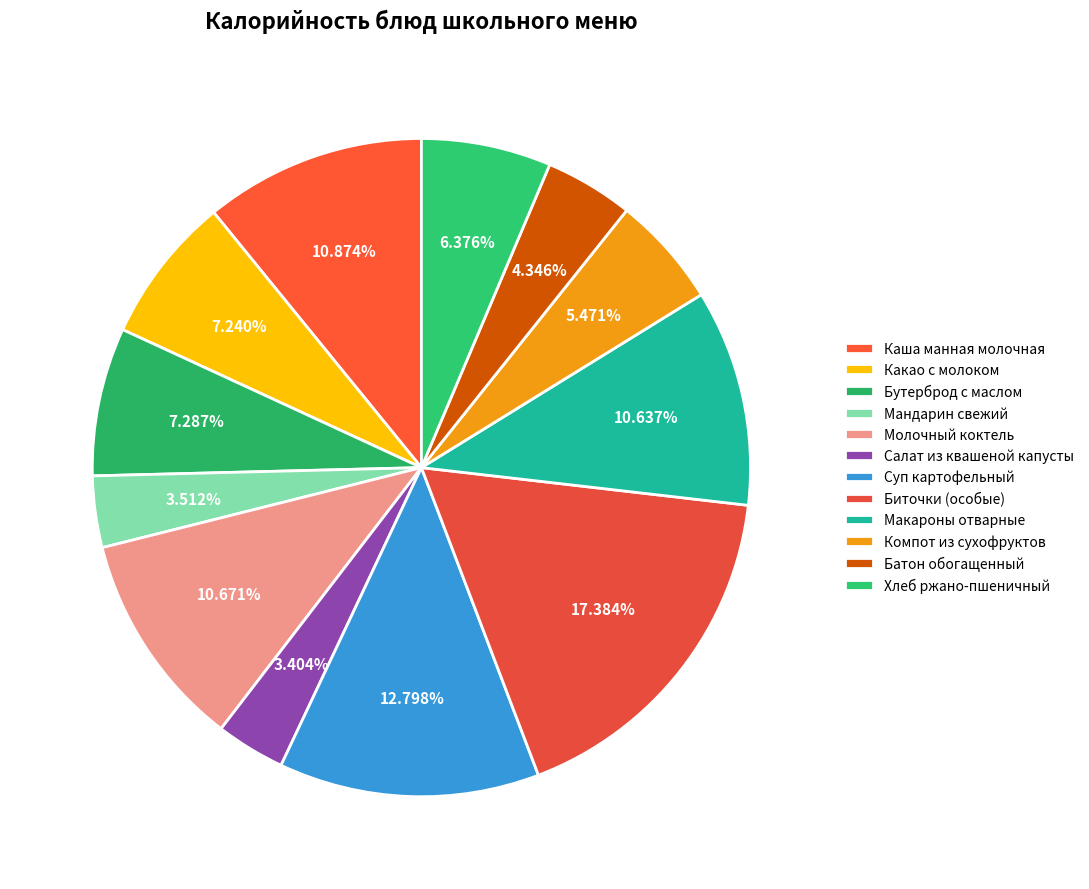

How many segments does this pie chart have?

12